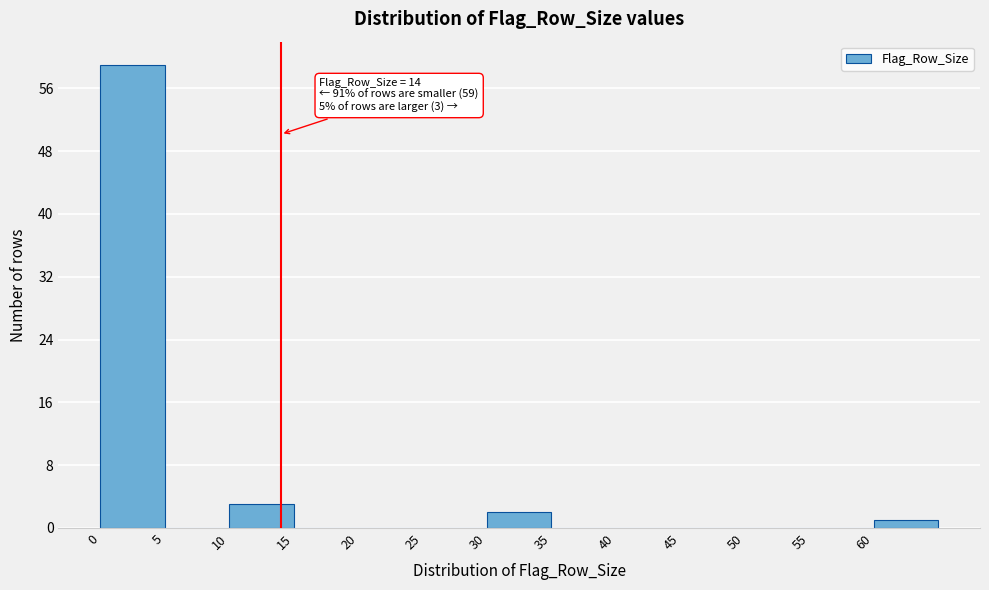

Which range on the x-axis has the tallest bar?

0 to 5